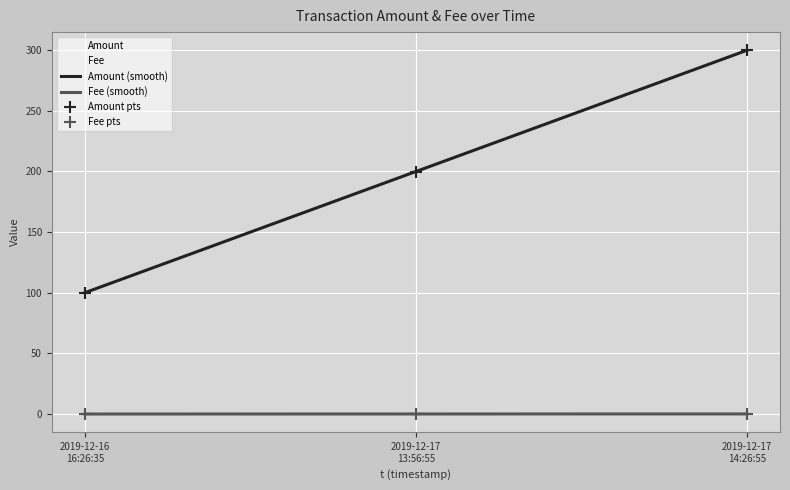

What is the highest value of the Amount series?

299.7